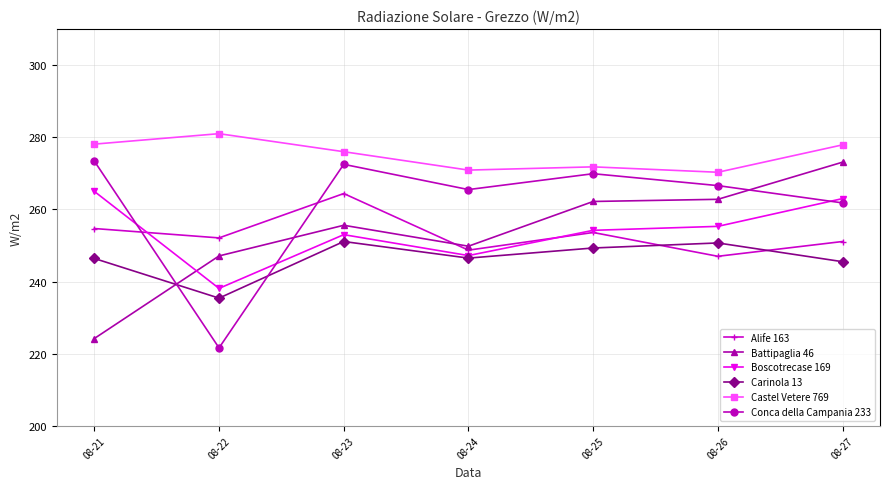

In Conca della Campania 233, how many points are higher than both neighbors (excluding endpoints)?

2